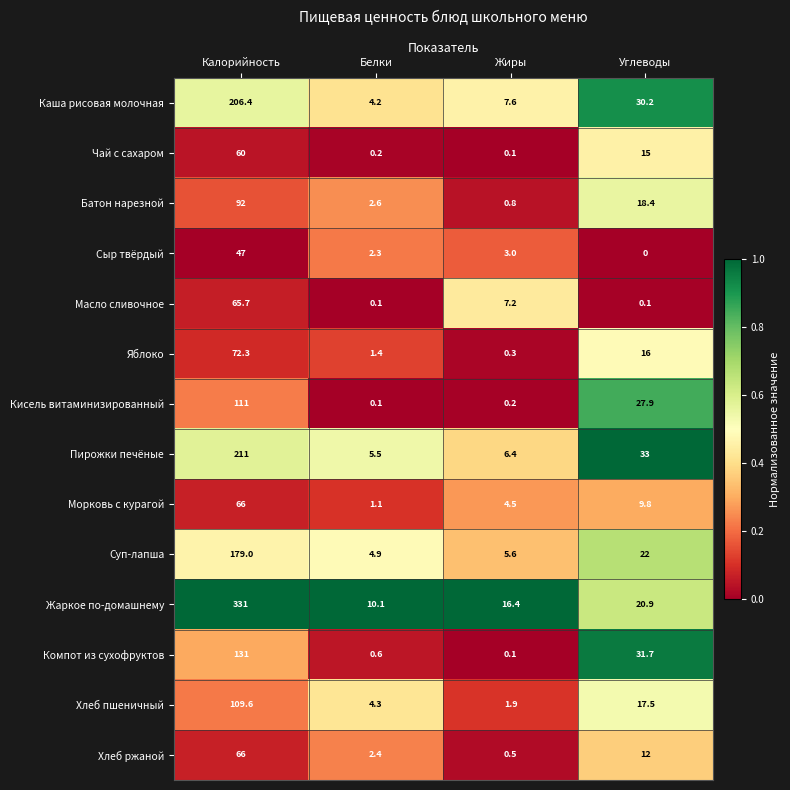

Is it true that Чай с сахаром equals 60.0 at Калорийность?

True